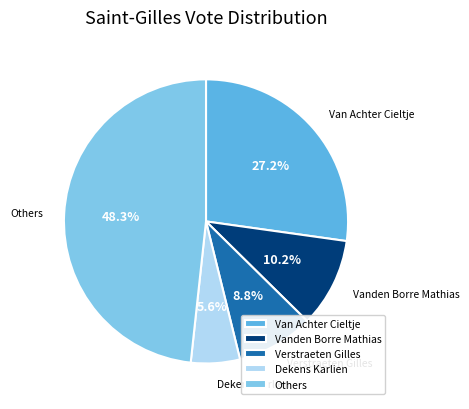

What is the ratio of the value at Verstraeten Gilles to the value at Vanden Borre Mathias?

0.9